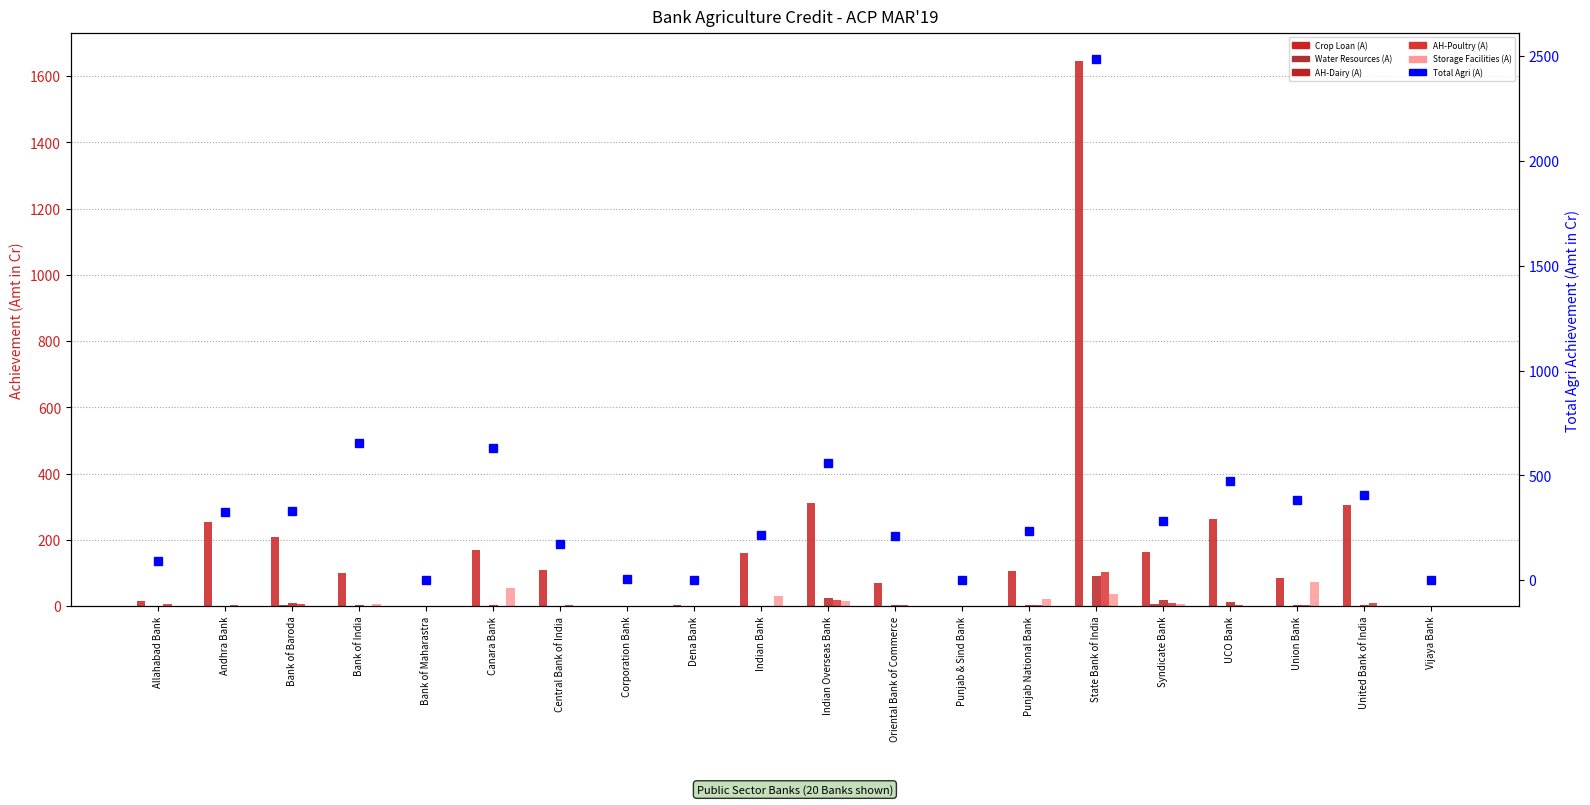

True or false: Storage Facilities (A) has a value of 0.0 at Vijaya Bank.

True